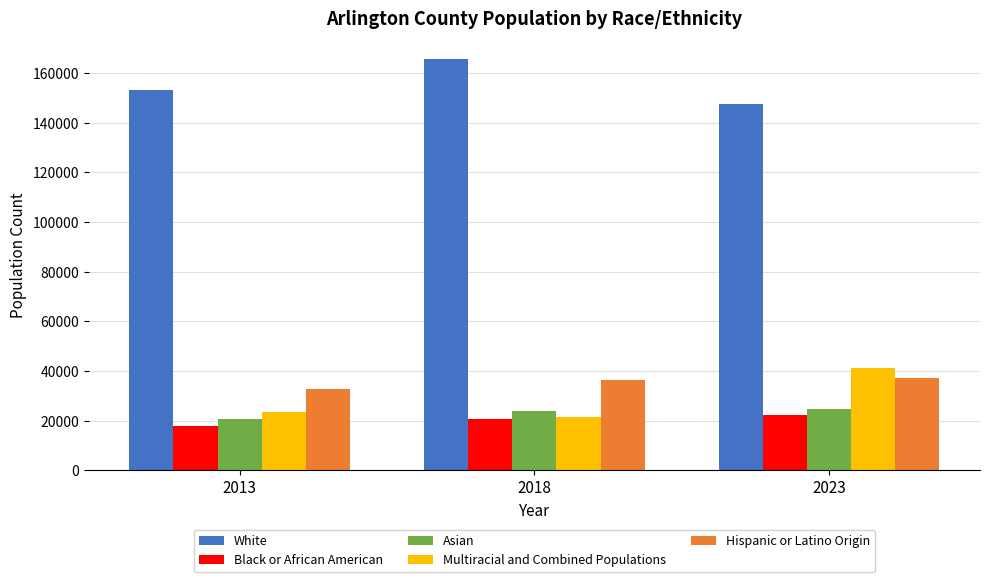

What is the difference between the Multiracial and Combined Populations values at 2023 and 2013?

17749